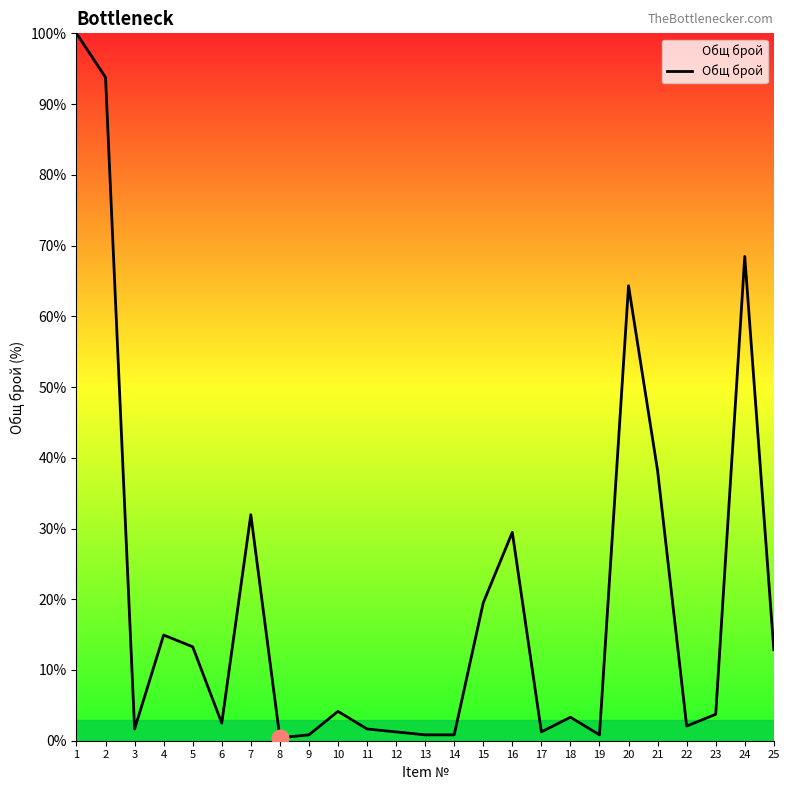

The value at 15 is 10.2. True or false?

False